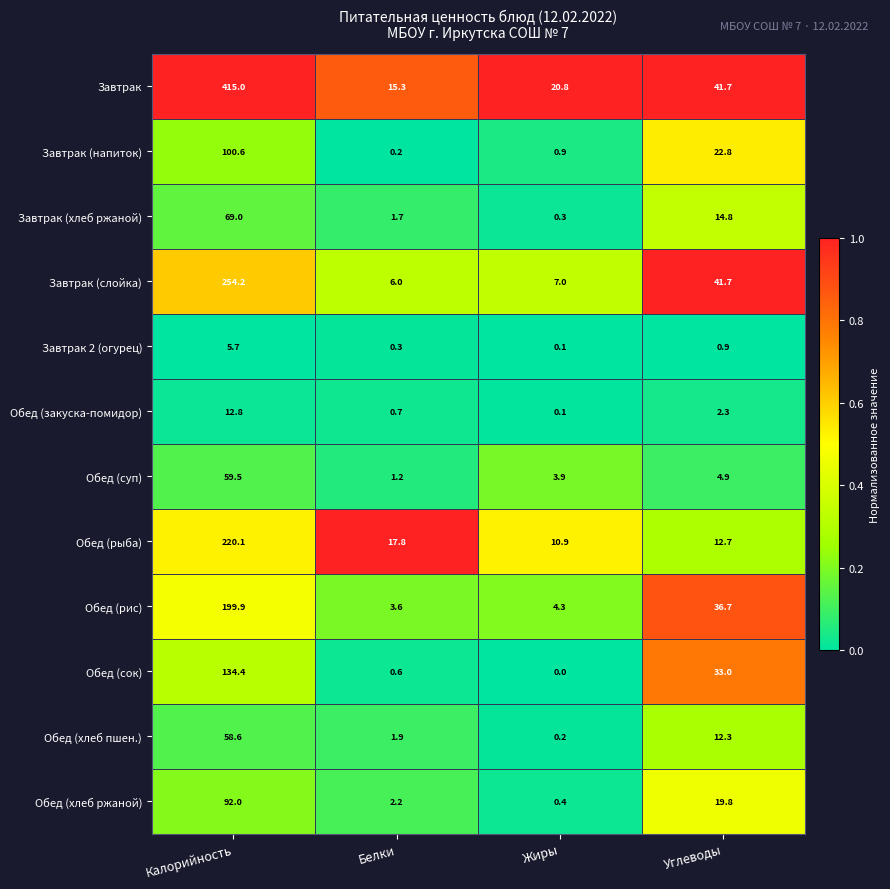

At which label does Обед (суп) first exceed 4?

Калорийность